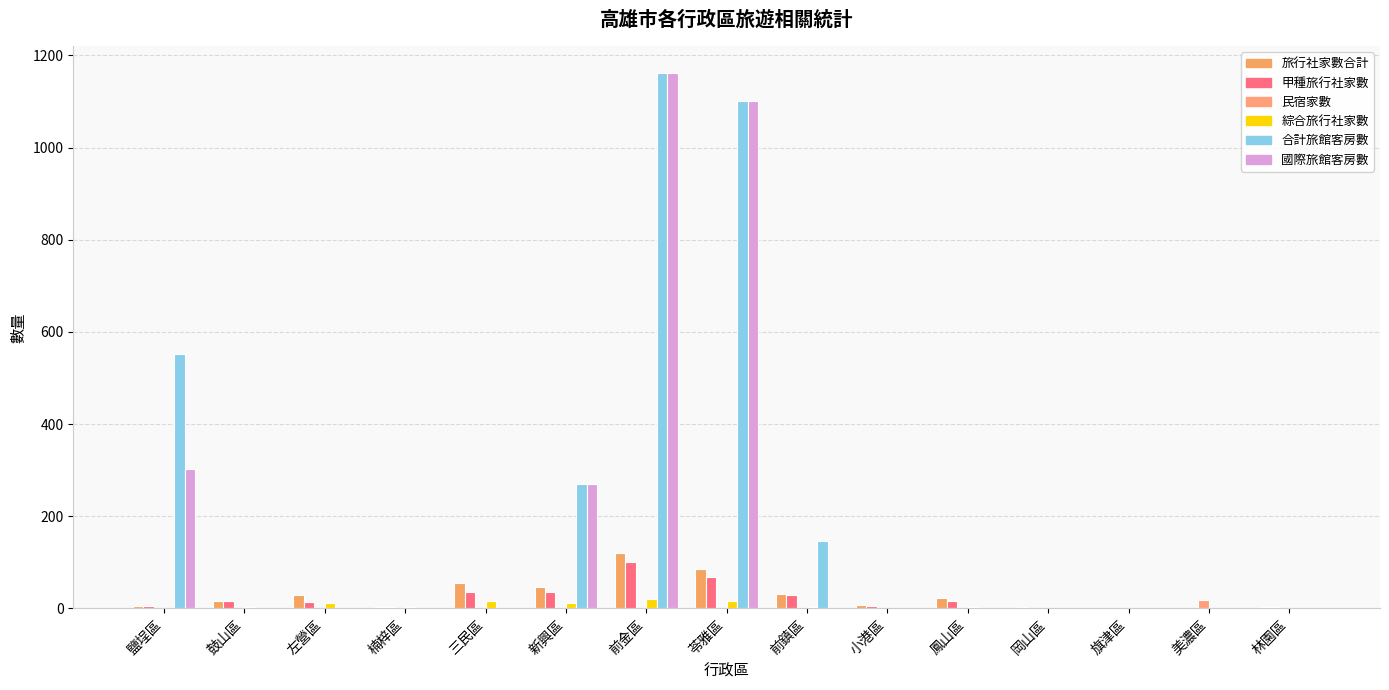

What are all the series names shown in the legend?

旅行社家數合計, 甲種旅行社家數, 民宿家數, 綜合旅行社家數, 合計旅館客房數, 國際旅館客房數